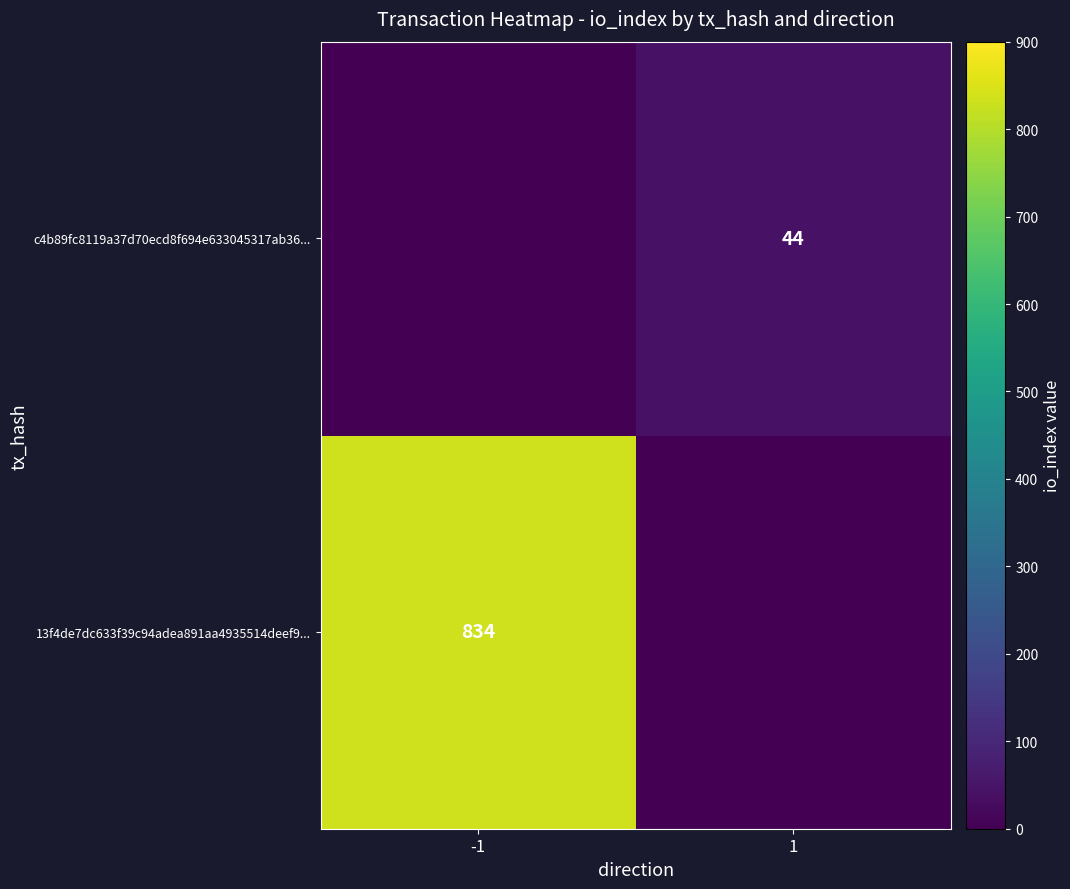

The value of c4b89fc8119a37d70ecd8f694e633045317ab36... at 1 is 44. True or false?

True